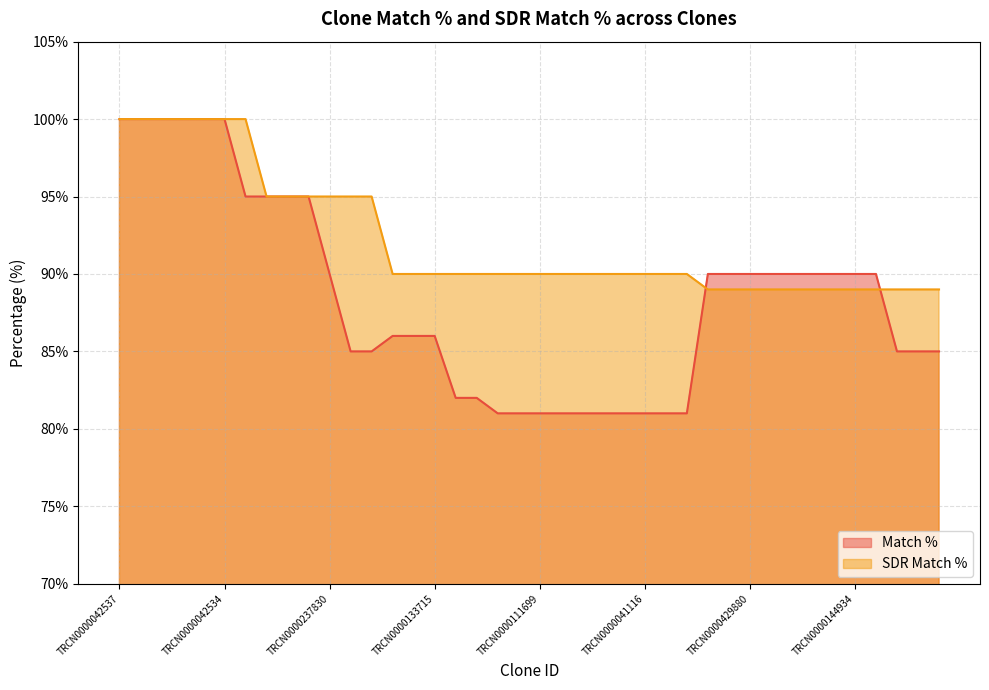

Read the Match % value at TRCN0000237830, to the nearest 5.

90